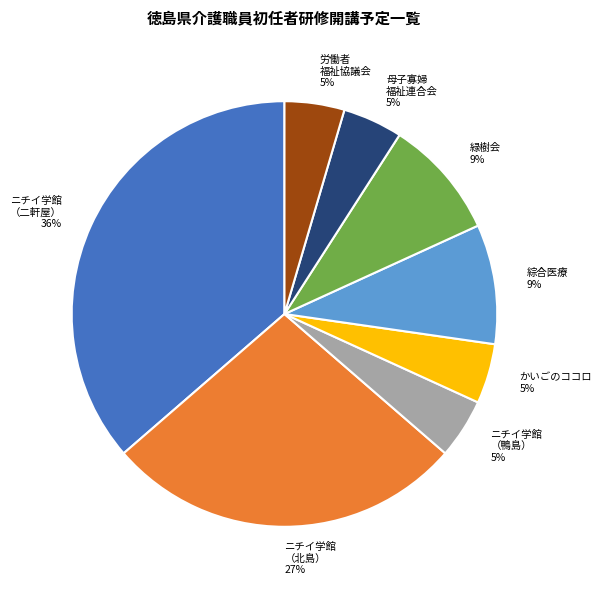

Is the sum of ニチイ学館 （鴨島） and ニチイ学館 （北島） greater than half?

No